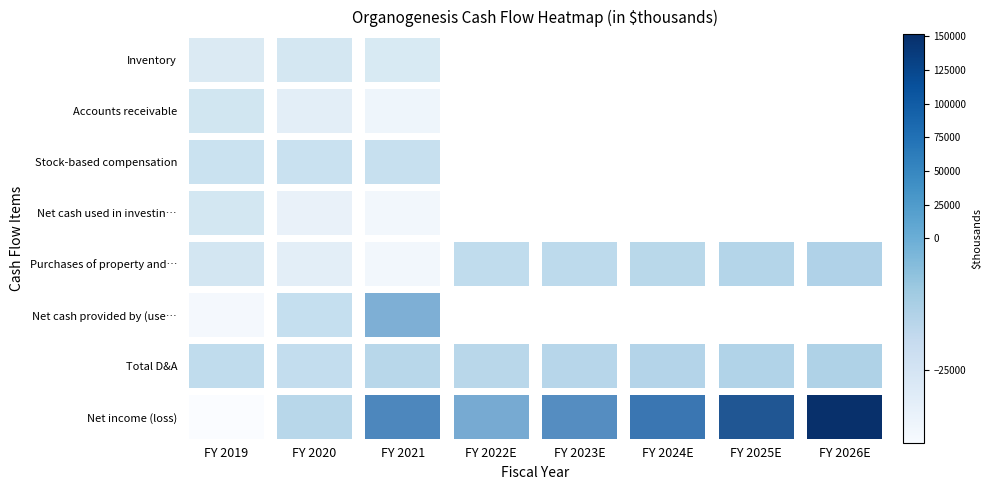

At which label is Net cash provided by (used in) operating closest to 14225?

FY 2020